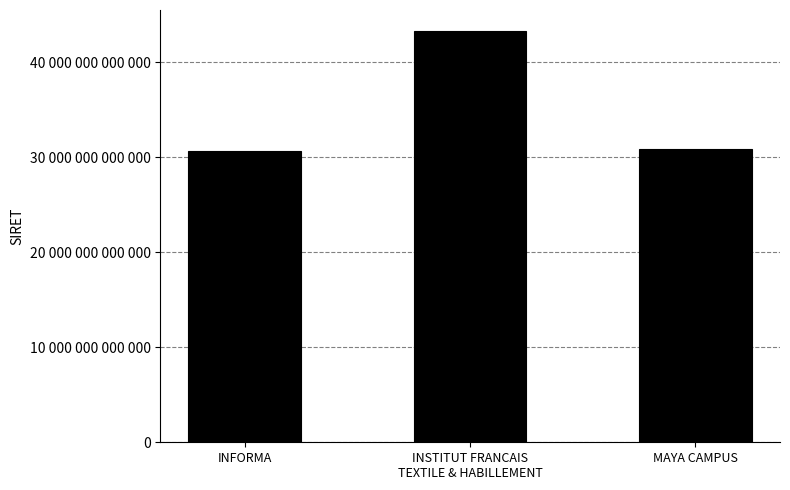

Does the chart contain stacked bars?

No